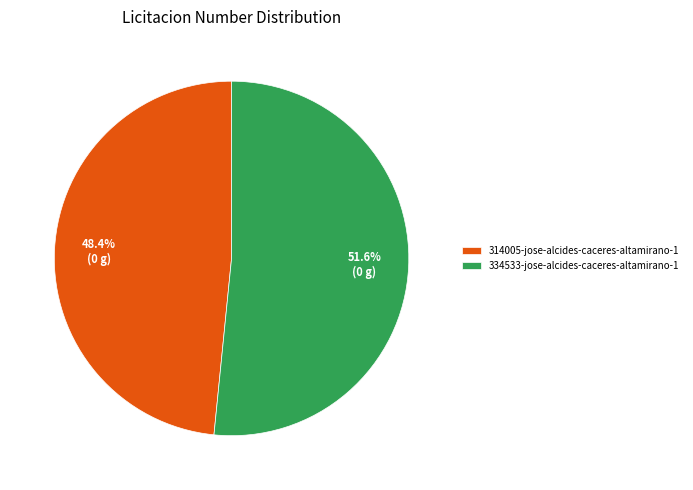

Which has a higher value, 334533-jose-alcides-caceres-altamirano-1 or 314005-jose-alcides-caceres-altamirano-1?

334533-jose-alcides-caceres-altamirano-1